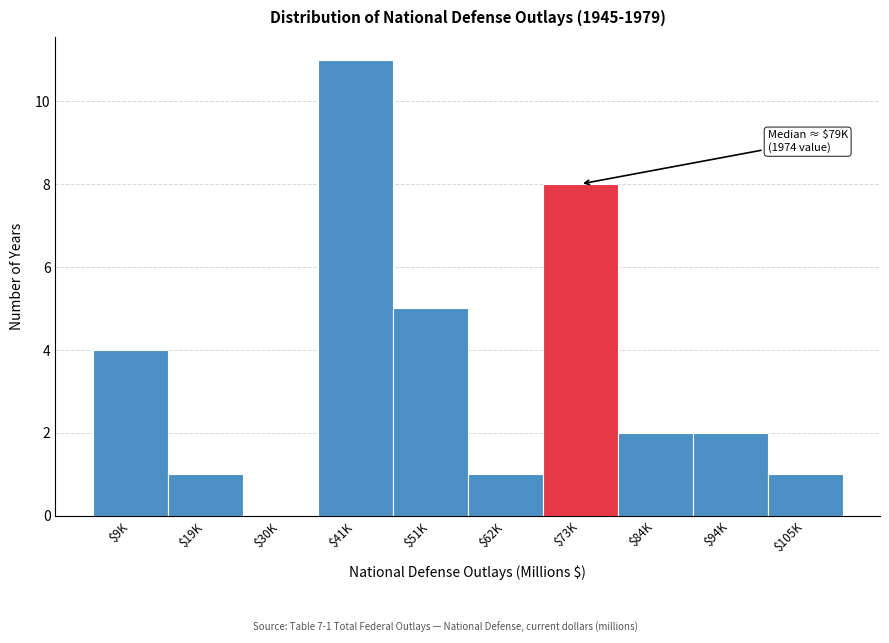

Is it true that the value at $73K is 3?

False